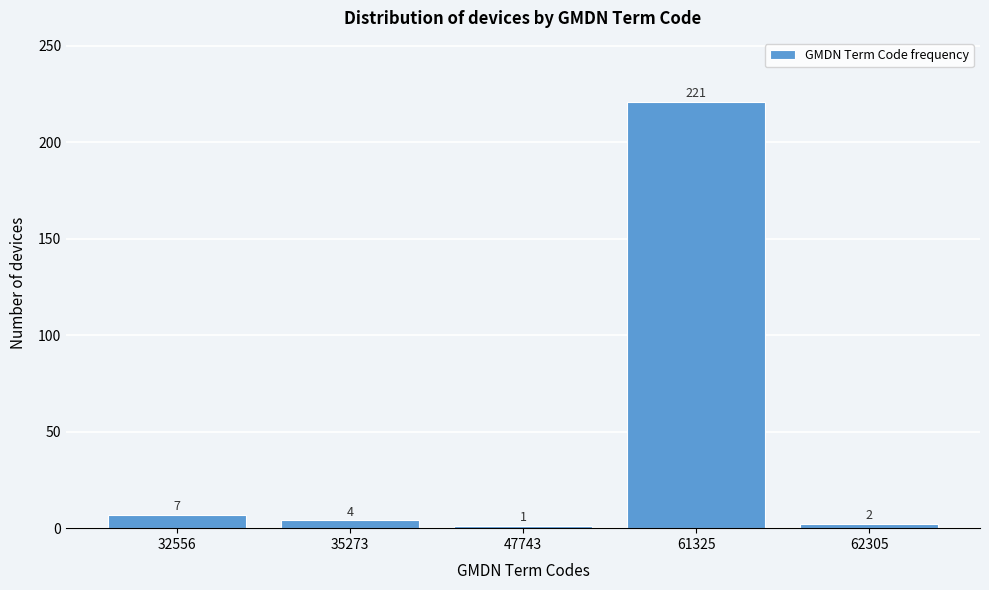

Reading left to right, list all the values displayed in this chart.

7	4	1	221	2